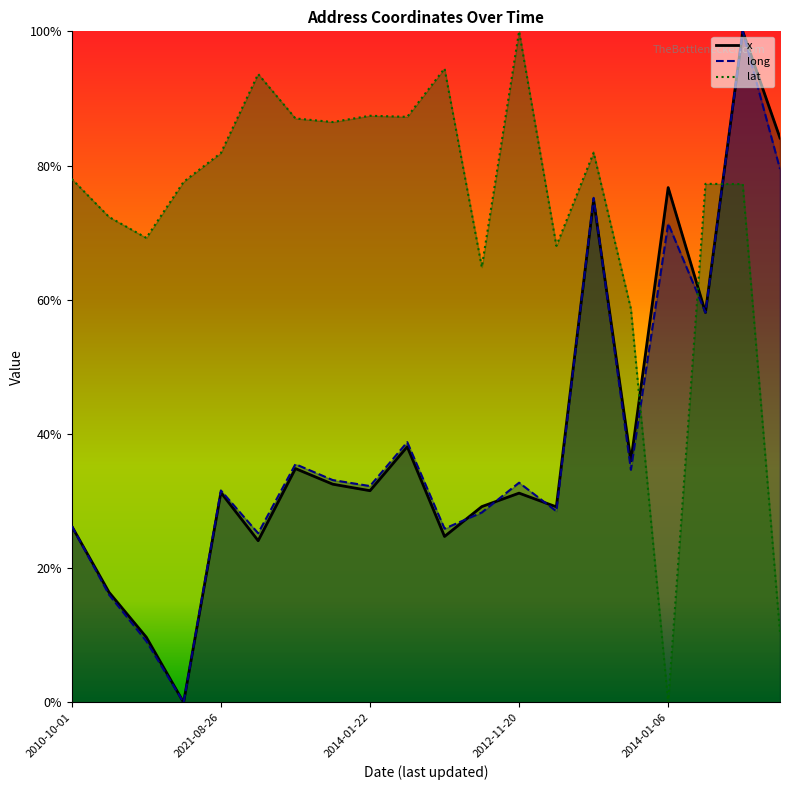

How many values in long are above zero?

19